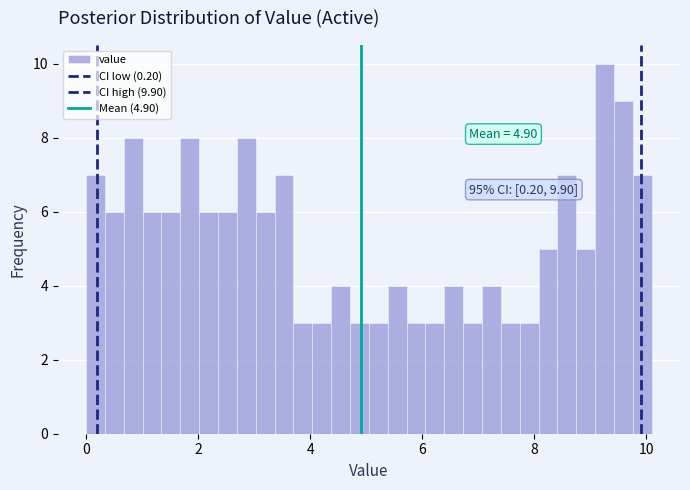

Read against the x-axis, roughly where is the centre of the tallest bar?

9.2